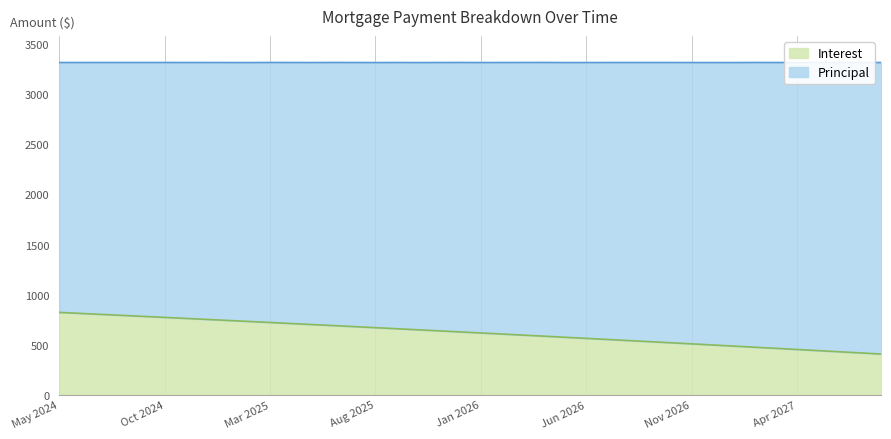

List the labels in order of value, largest first.

May 2024, Jun 2024, Jul 2024, Aug 2024, Sep 2024, Oct 2024, Nov 2024, Dec 2024, Jan 2025, Feb 2025, Mar 2025, Apr 2025, May 2025, Jun 2025, Jul 2025, Aug 2025, Sep 2025, Oct 2025, Nov 2025, Dec 2025, Jan 2026, Feb 2026, Mar 2026, Apr 2026, May 2026, Jun 2026, Jul 2026, Aug 2026, Sep 2026, Oct 2026, Nov 2026, Dec 2026, Jan 2027, Feb 2027, Mar 2027, Apr 2027, May 2027, Jun 2027, Jul 2027, Aug 2027